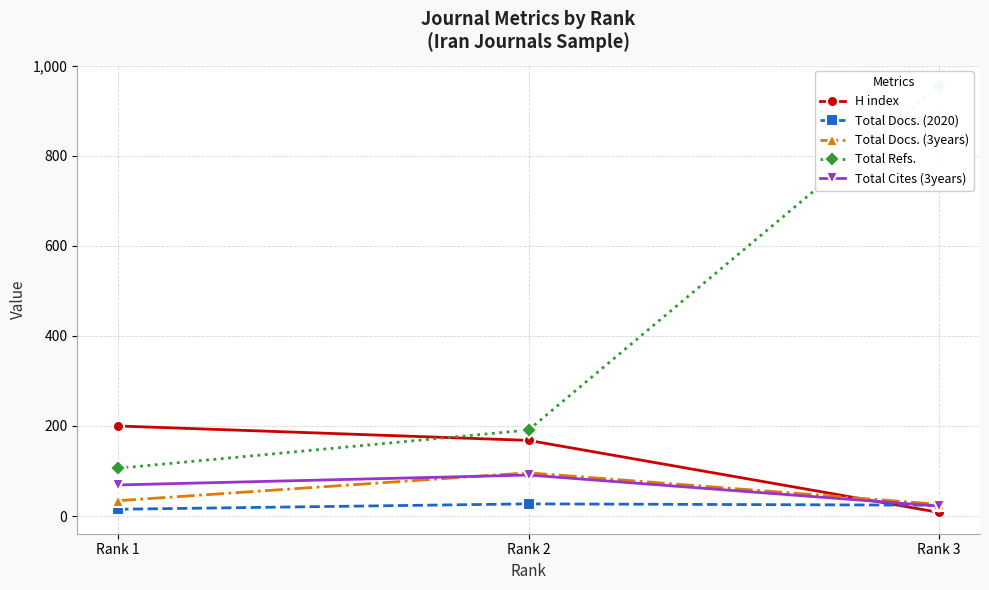

At which label does Total Docs. (3years) first exceed 34?

Rank 2